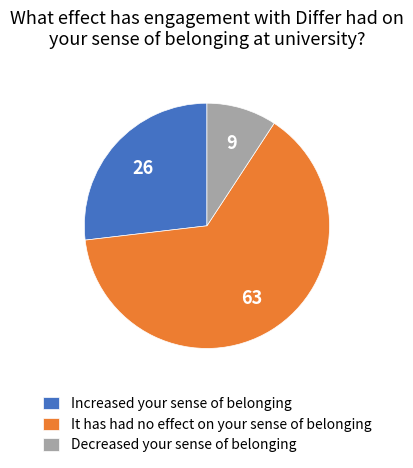

Which category has the smallest portion of the pie?

Decreased your sense of belonging